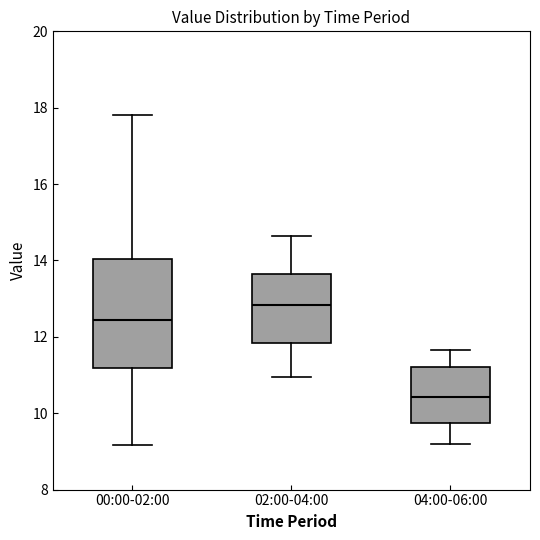

Reading left to right, transcribe this box plot: for each box, give where its median line is, the range the box spans, and where its two whiskers end, as read against the y-axis. The values are not printed on the chart, so give them approximately, as read against the axis.

00:00-02:00: median 12.4, box 11.2 to 14.0, whiskers 9.2 to 17.8
02:00-04:00: median 12.8, box 11.8 to 13.6, whiskers 11.0 to 14.6
04:00-06:00: median 10.4, box 9.8 to 11.2, whiskers 9.2 to 11.6